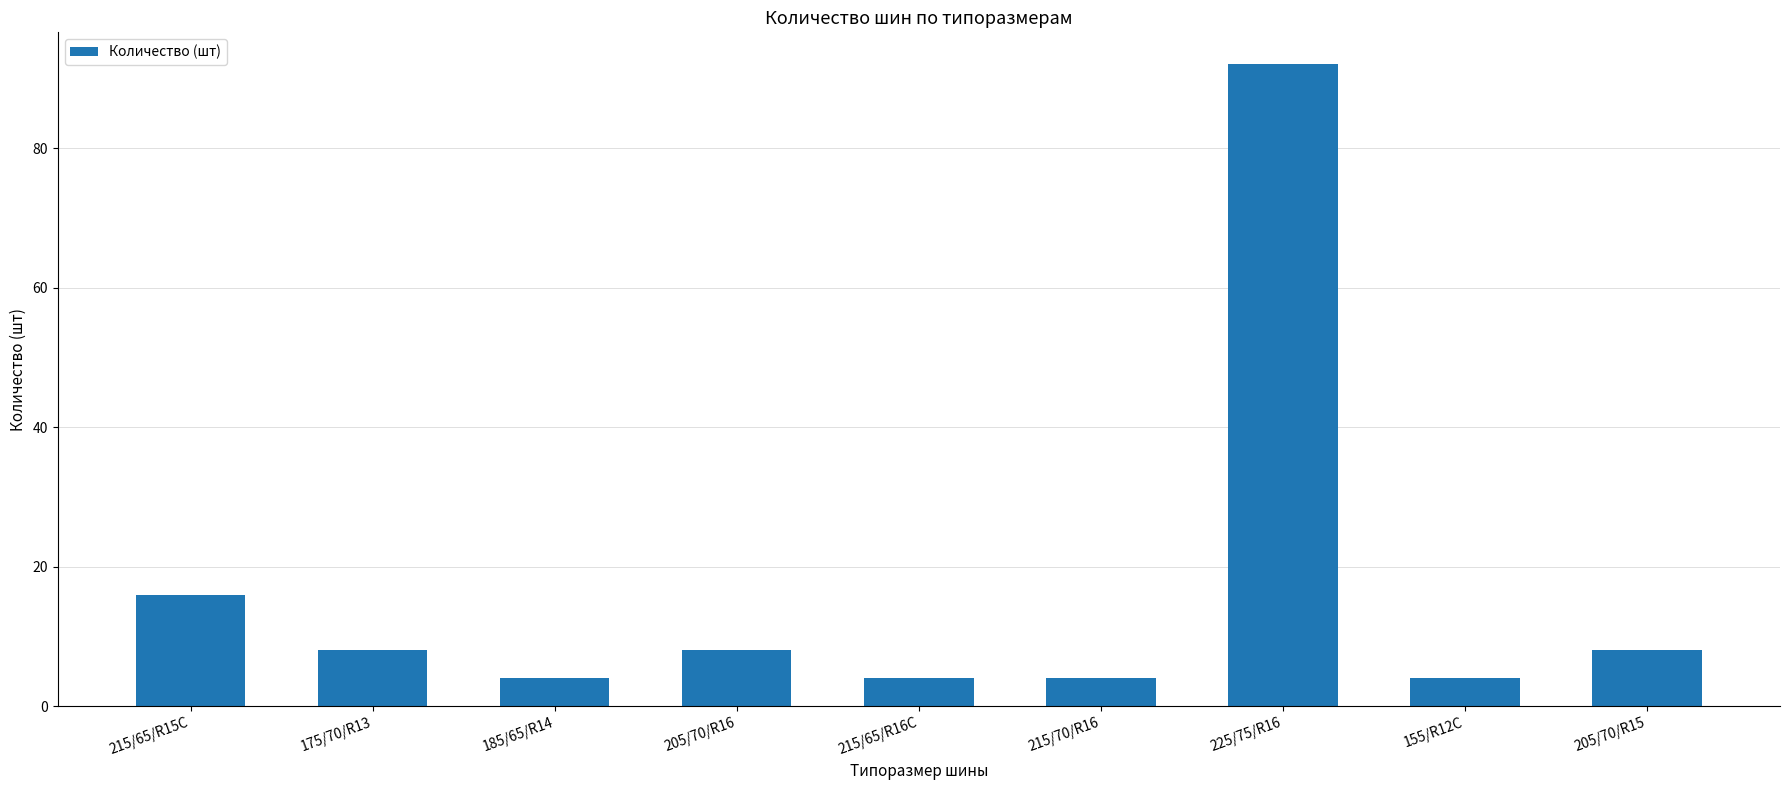

What is the label of the 2nd bar from the left?

175/70/R13